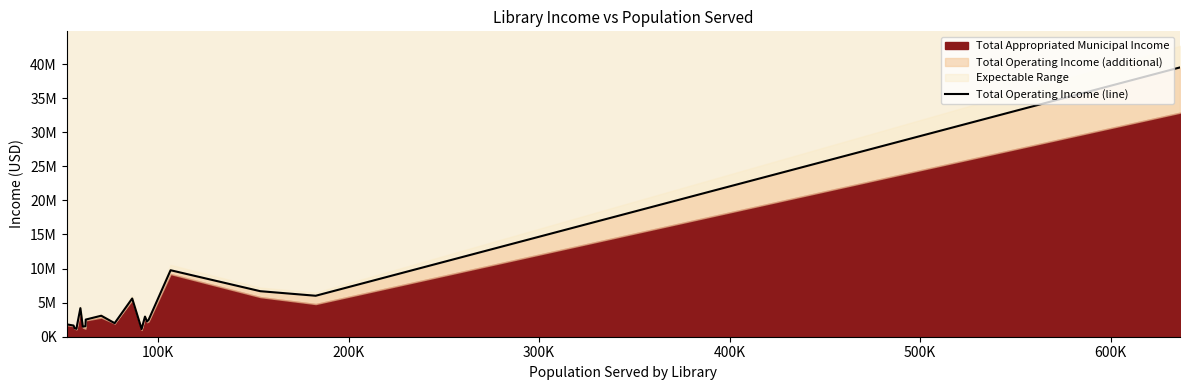

How many points are higher than both their immediate neighbors (excluding endpoints)?

5